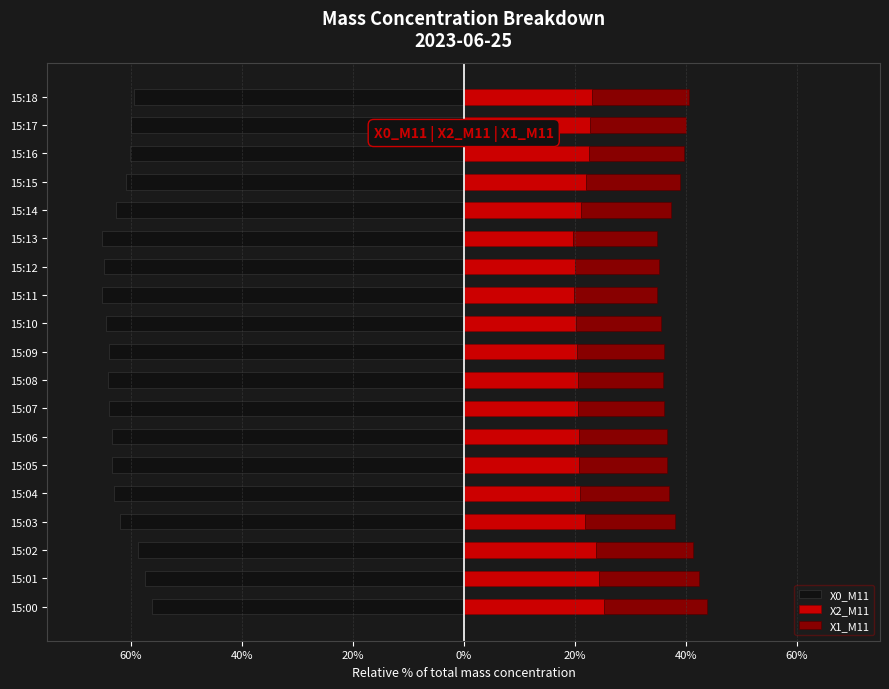

How many values in the X0_M11 series exceed -63?

9